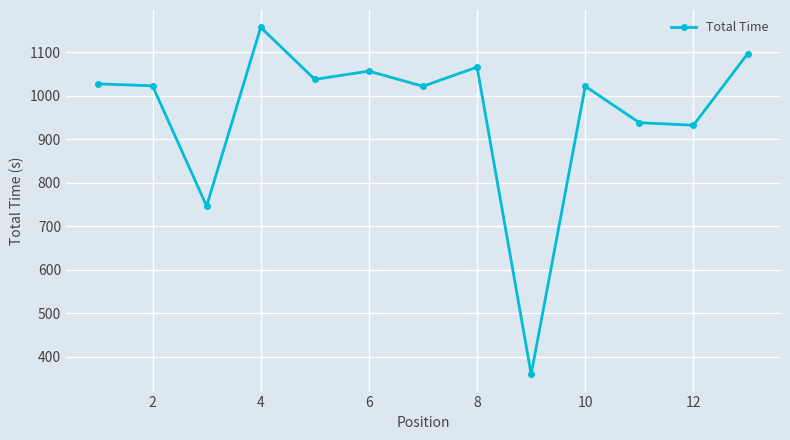

True or false: the data has more than 1 interior local peaks.

True